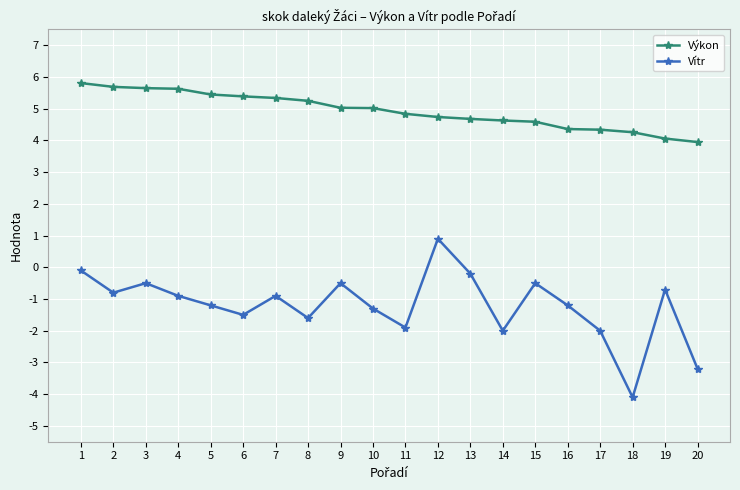

At which category does Vítr reach its first local peak?

3